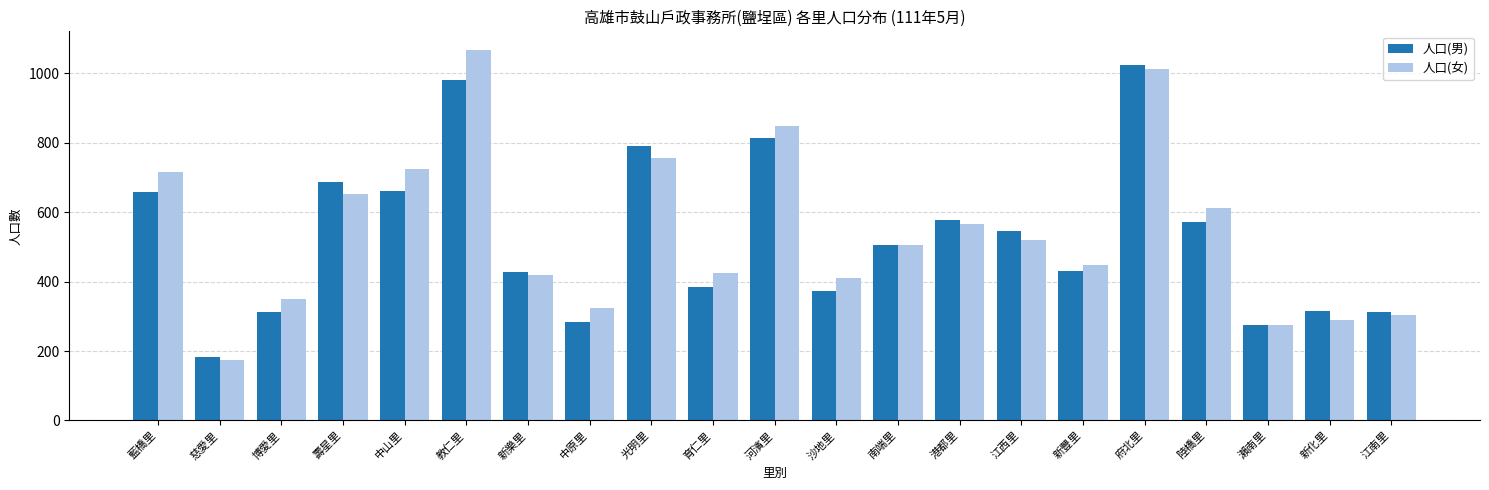

What are all the series names shown in the legend?

人口(男), 人口(女)